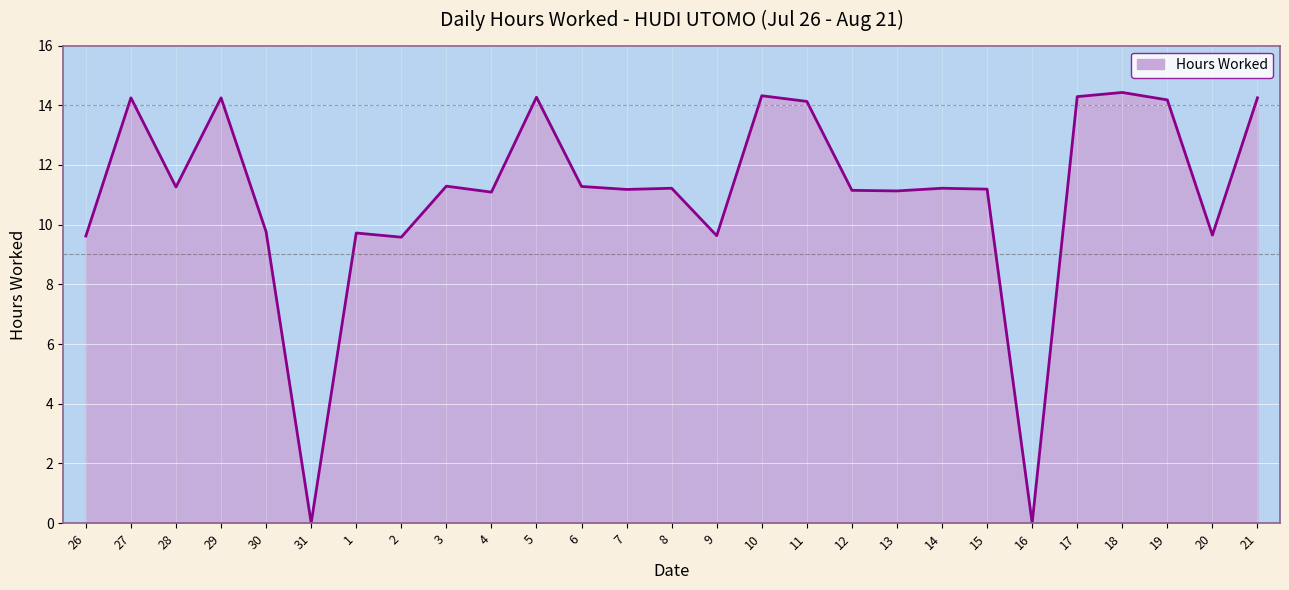

What is the difference between the maximum and second lowest values?

14.4